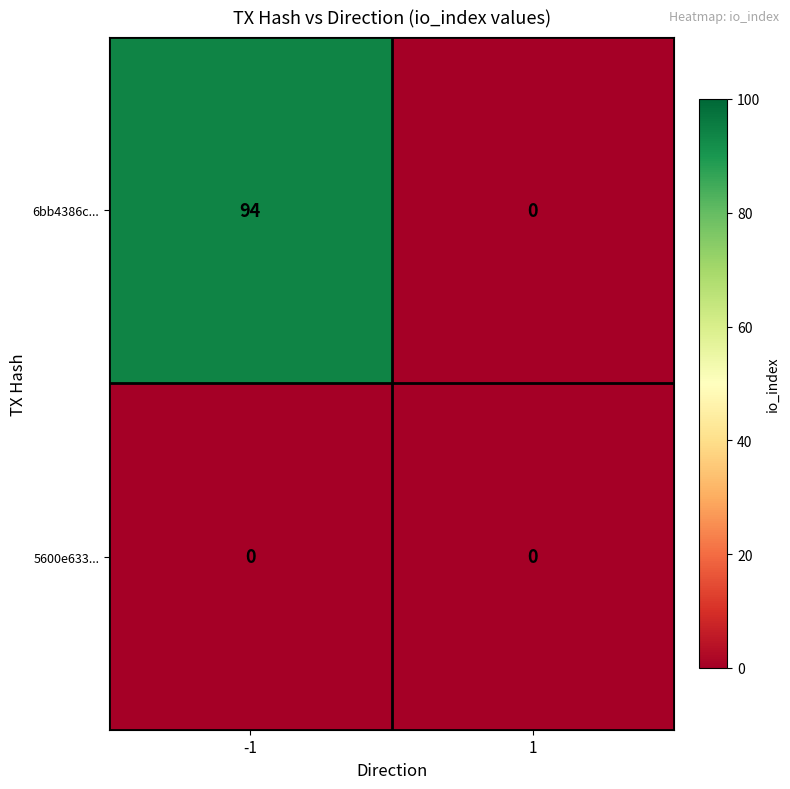

What is the total value across all series at -1?

94